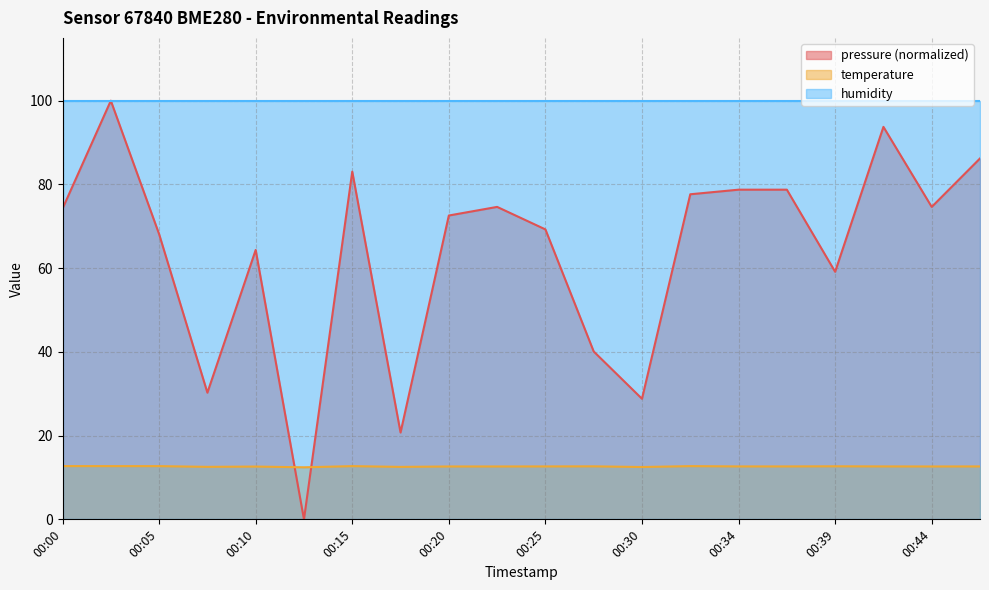

Which has a higher value, 00:37 or 00:47?

00:47